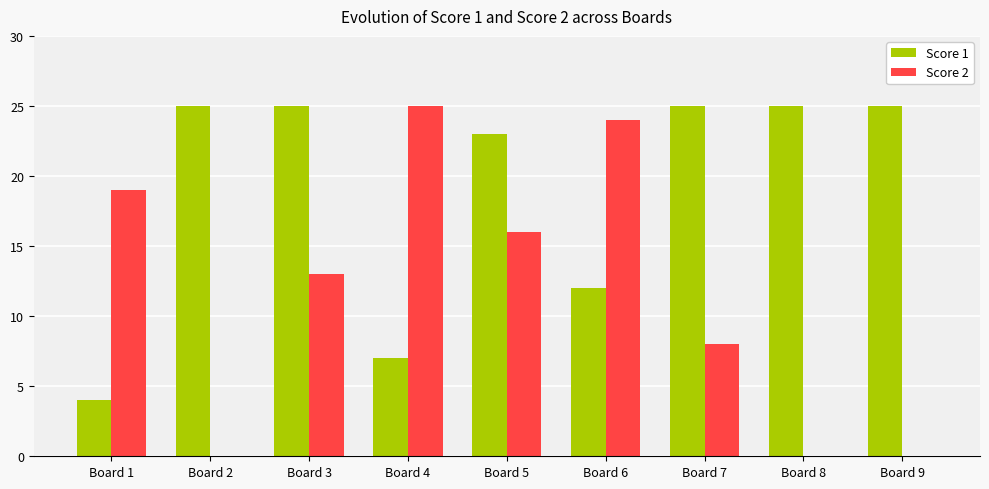

Between Board 2 and Board 4, which series saw the biggest shift?

Score 2